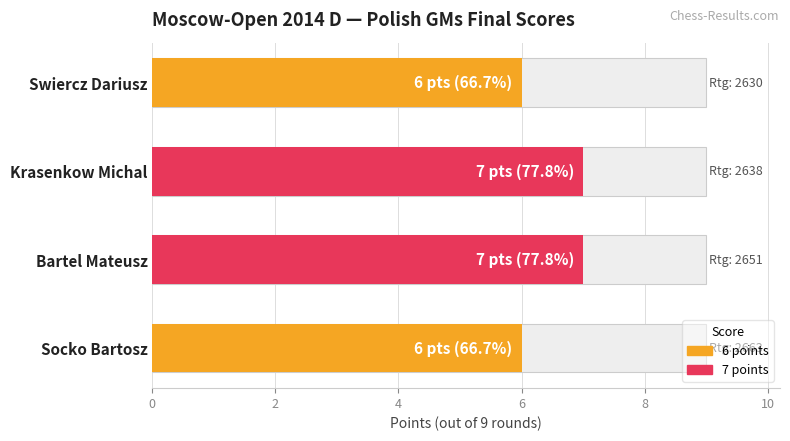

How many values are below 7?

2